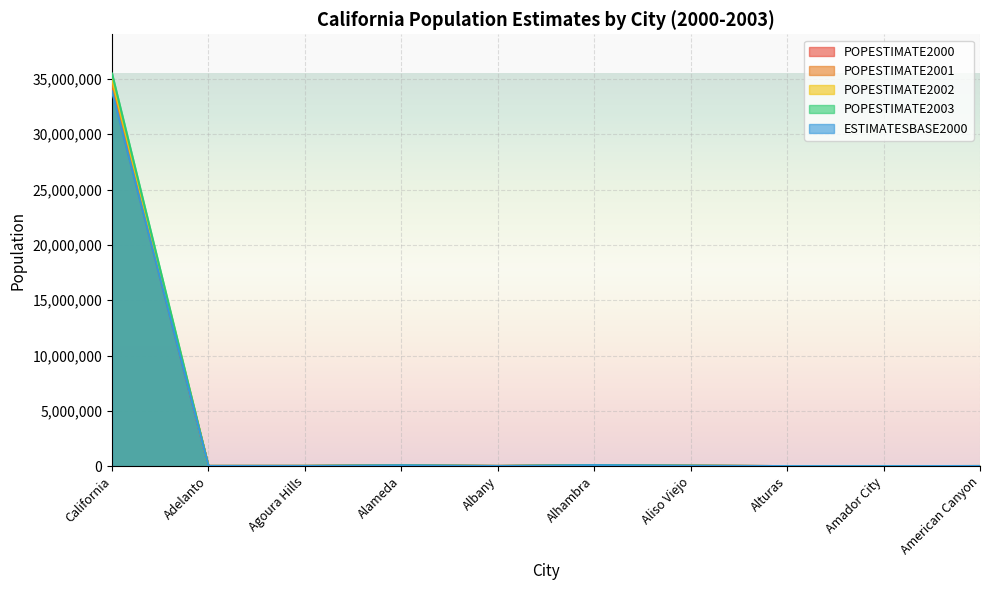

What is the difference between the highest and lowest values at Aliso Viejo?

504